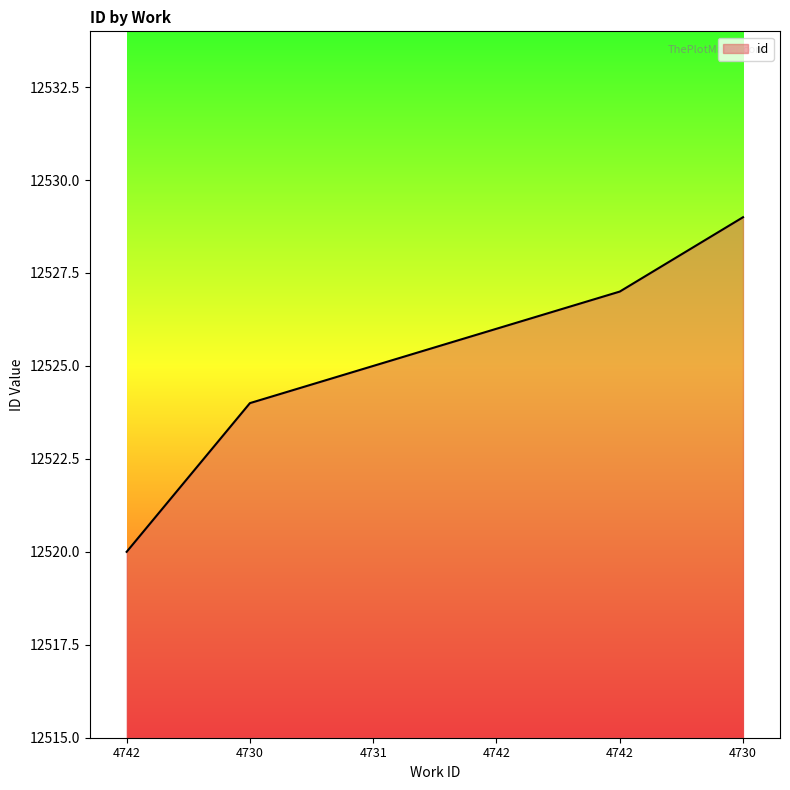

What is the maximum value shown in the chart?

12529